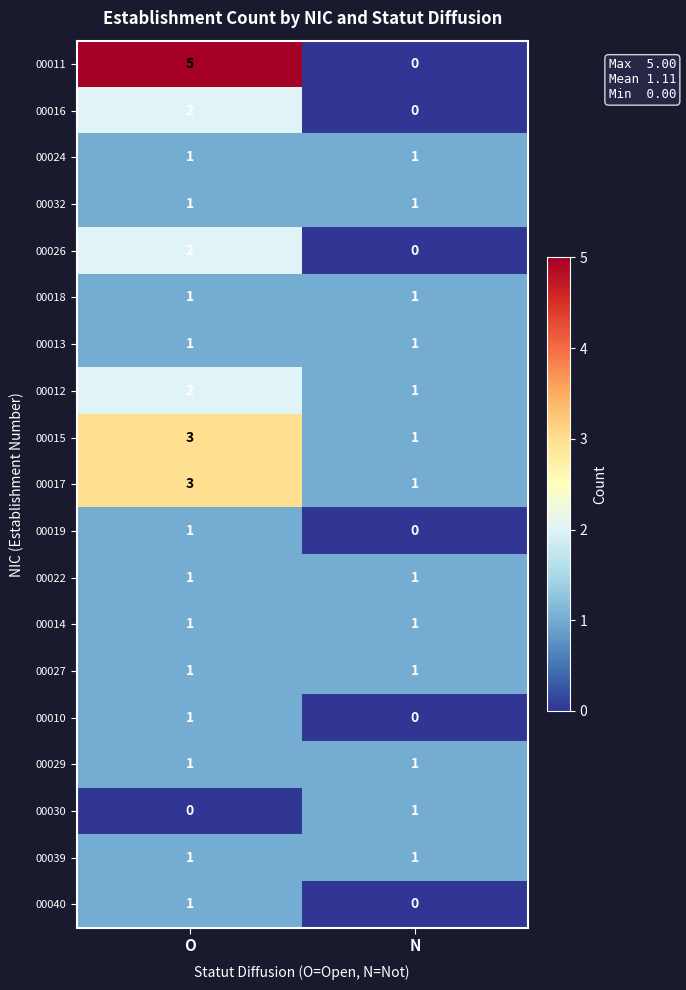

At which label does 00012 reach its peak?

O